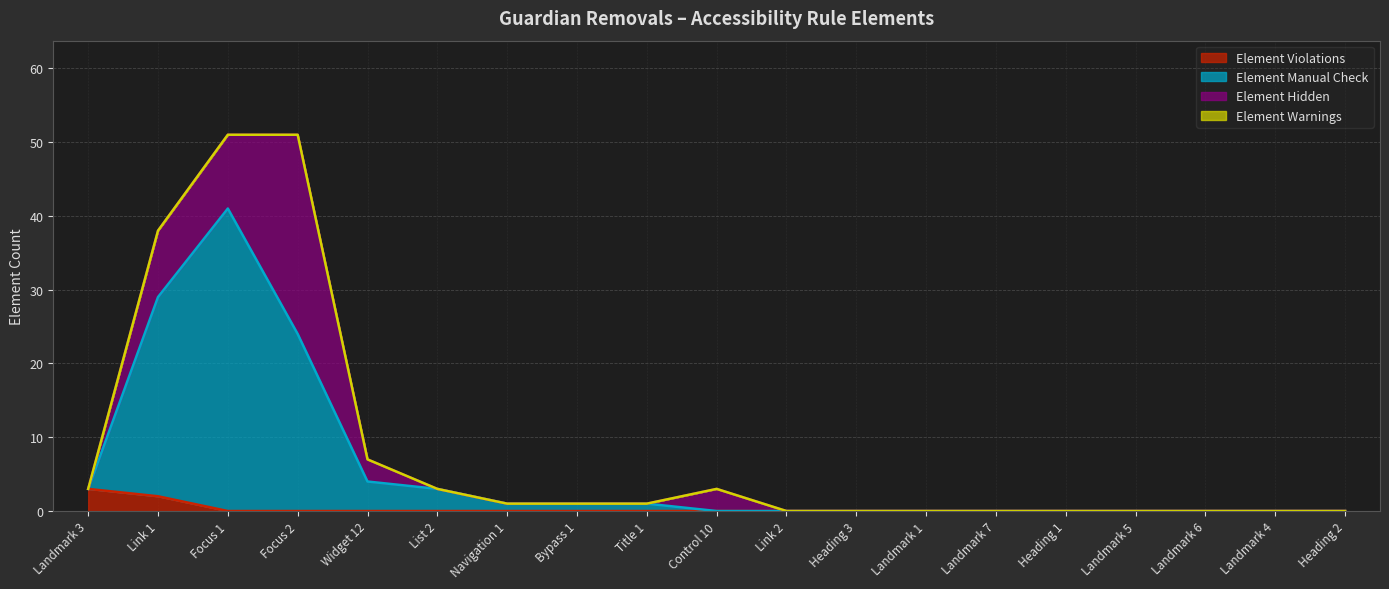

The Element Violations series shows 0 at Link 2. True or false?

True